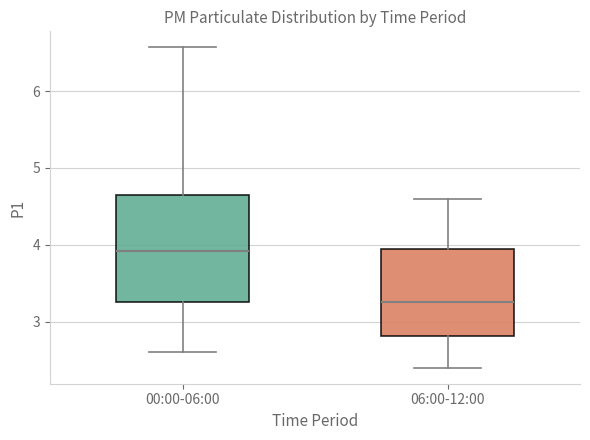

Which box is the tallest, from its lower edge to its upper edge?

00:00-06:00